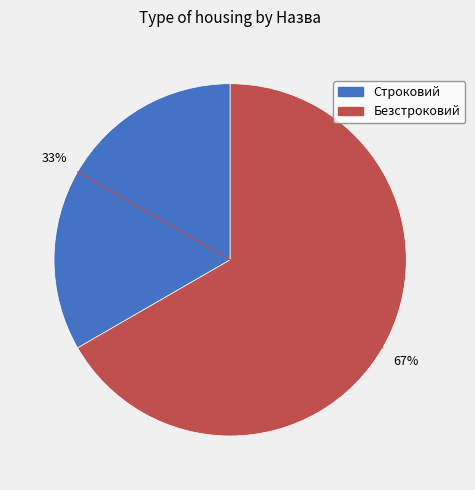

What is the ratio of the value at Безстроковий to the value at Строковий?

2.0